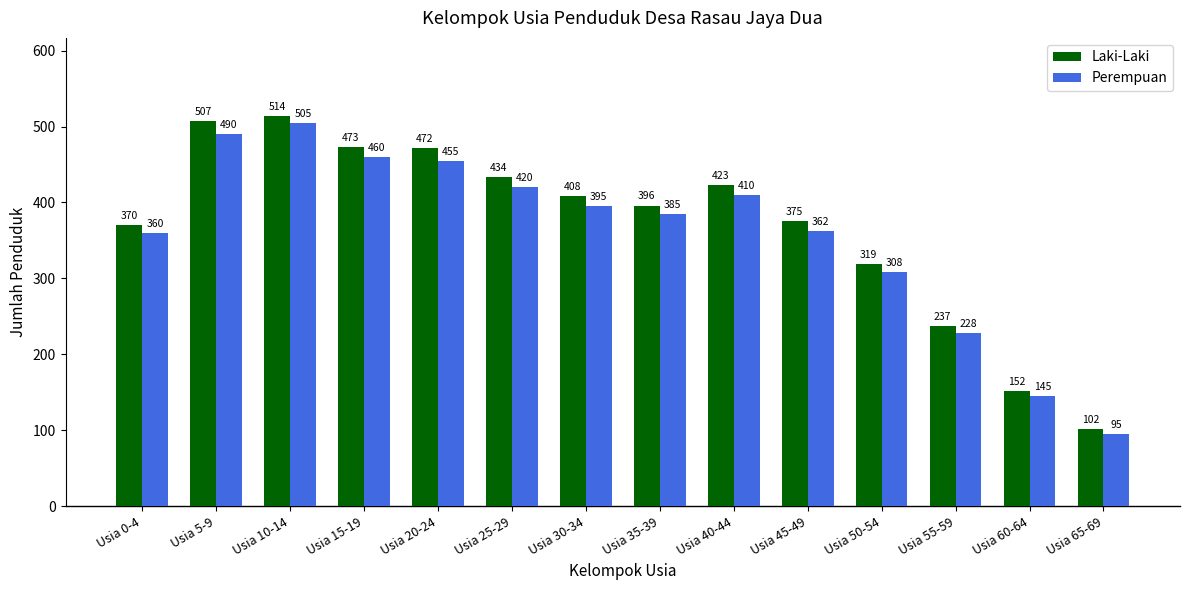

List the series in order of their peak value, highest first.

Laki-Laki, Perempuan